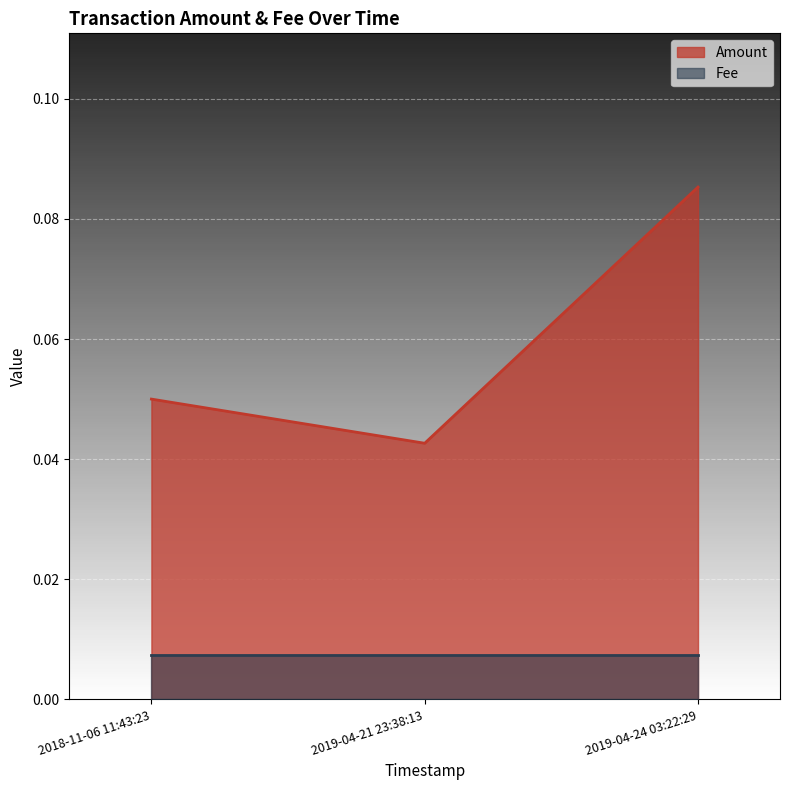

What position from the left is 2019-04-24 03:22:29?

3